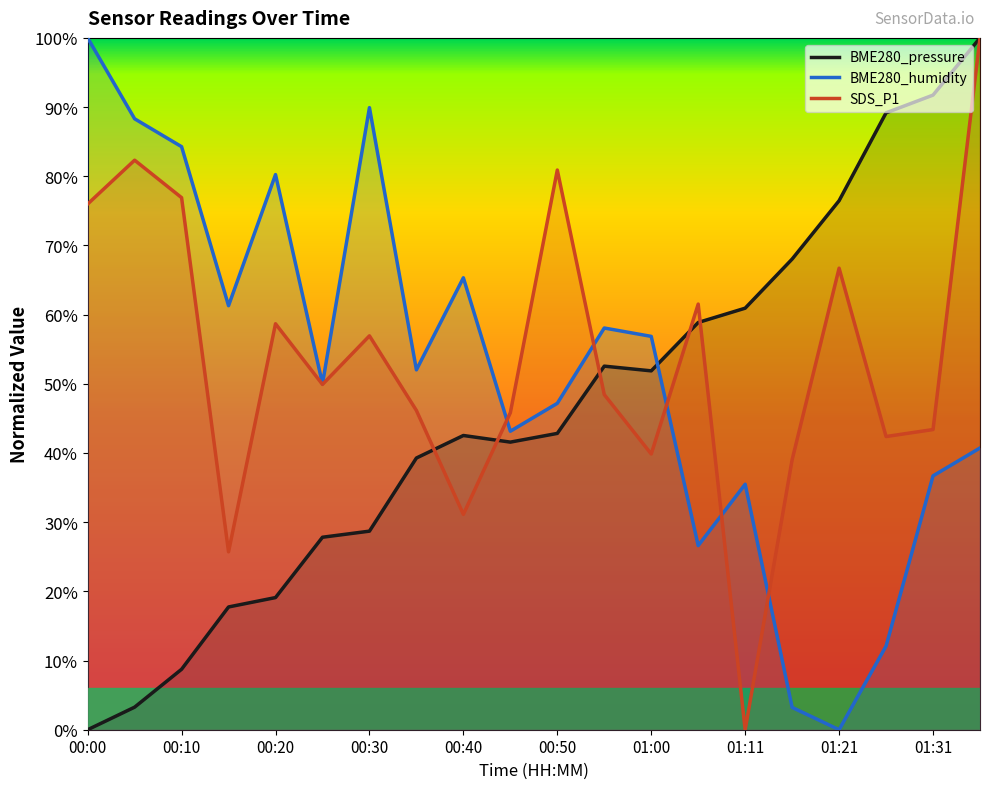

Does the chart have visible grid lines?

No